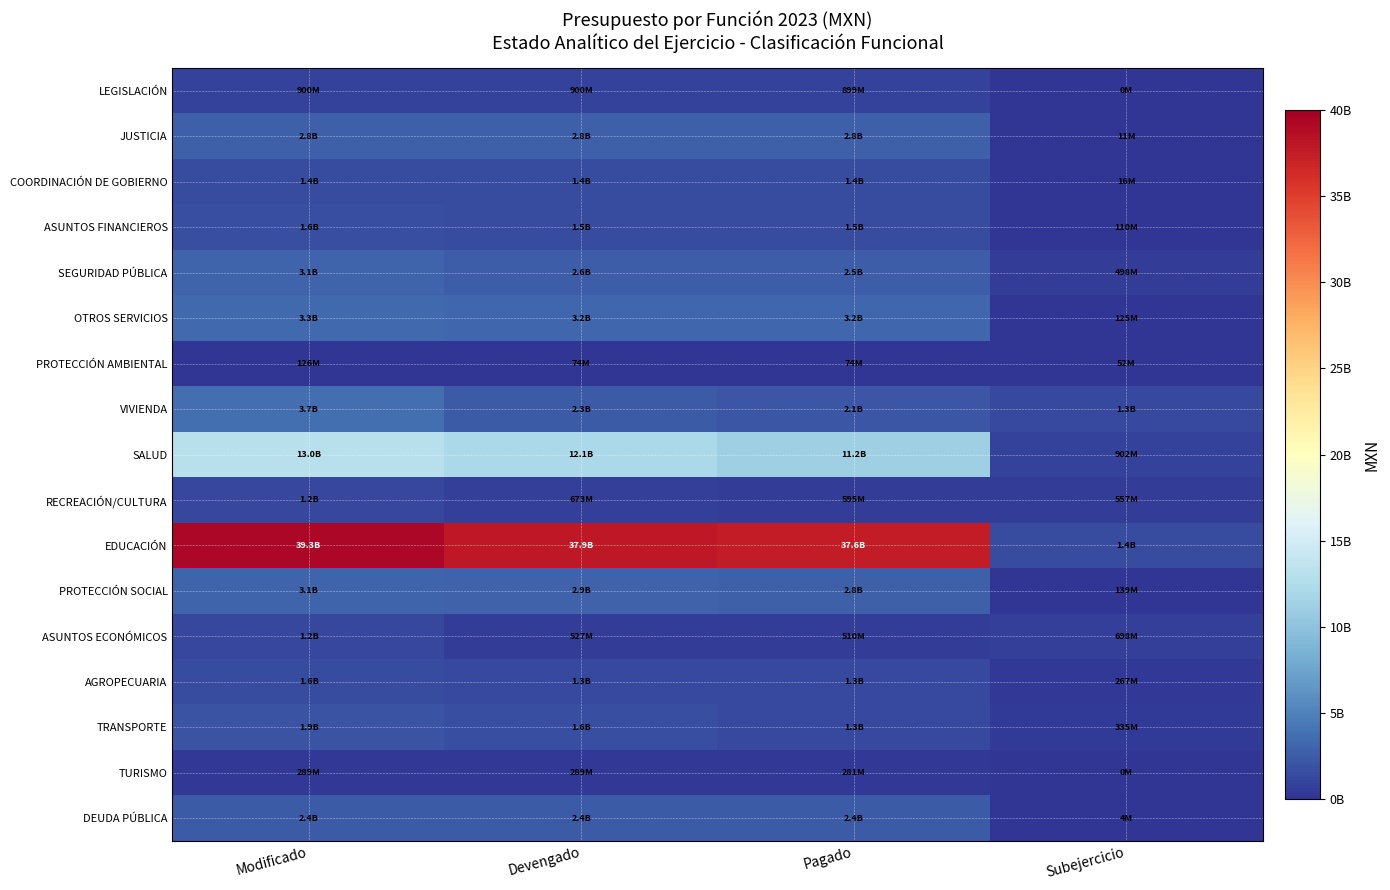

Count the number of categories in the chart.

4